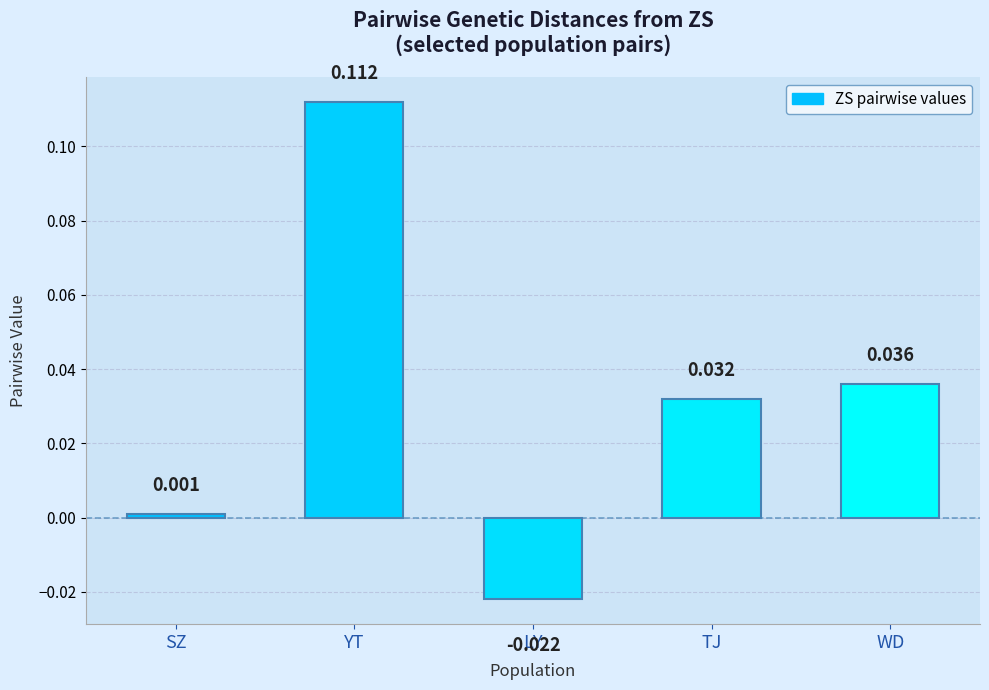

Where is the data nearest to the value 0?

SZ